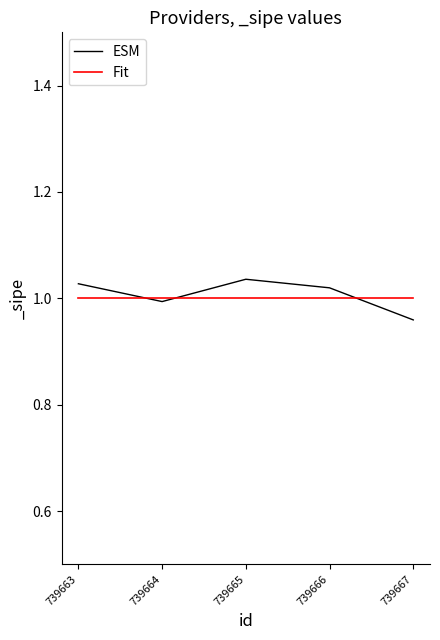

Where is ESM nearest to the value 0?

739667